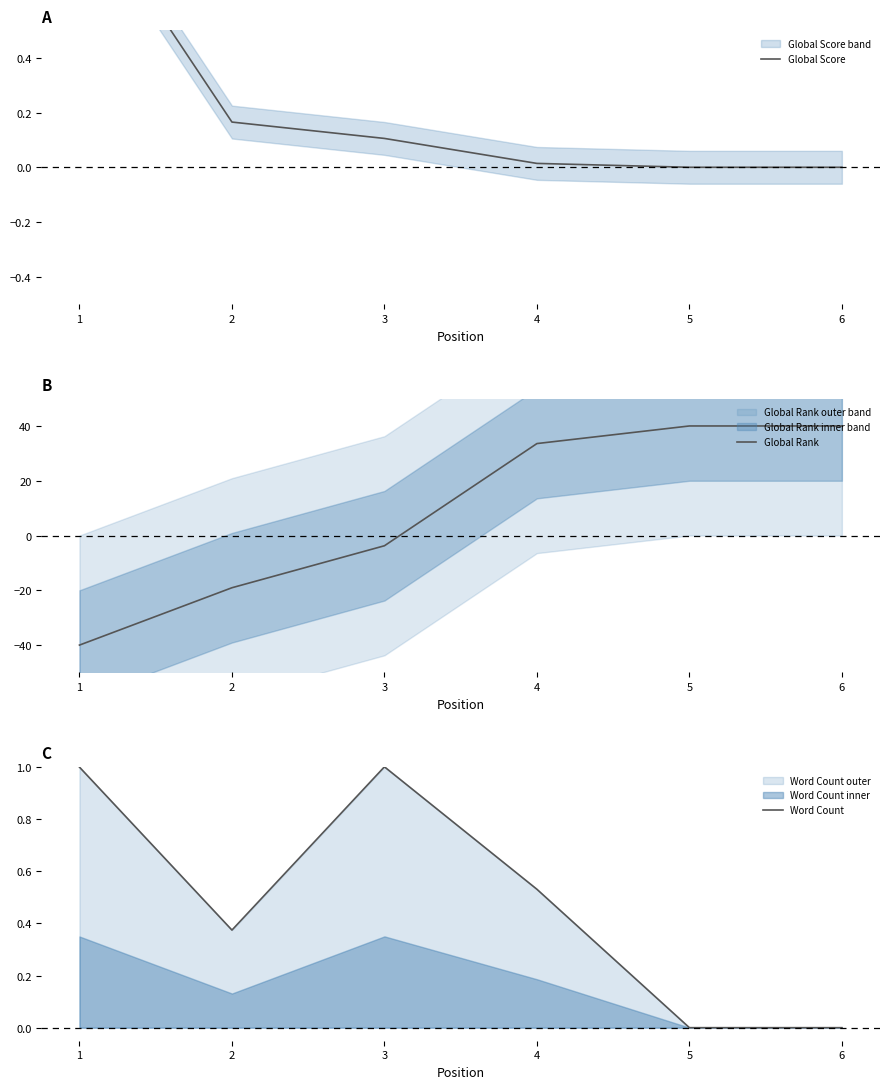

Is it true that Global Rank equals 40.0 at 5?

True